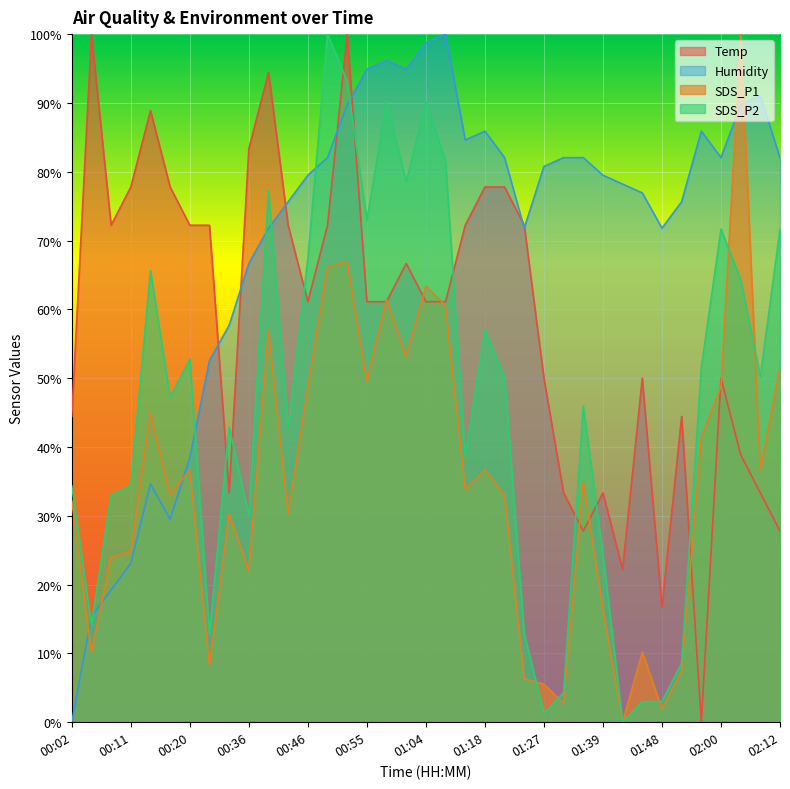

What is the spread (max minus min) of values at 01:57?

85.9